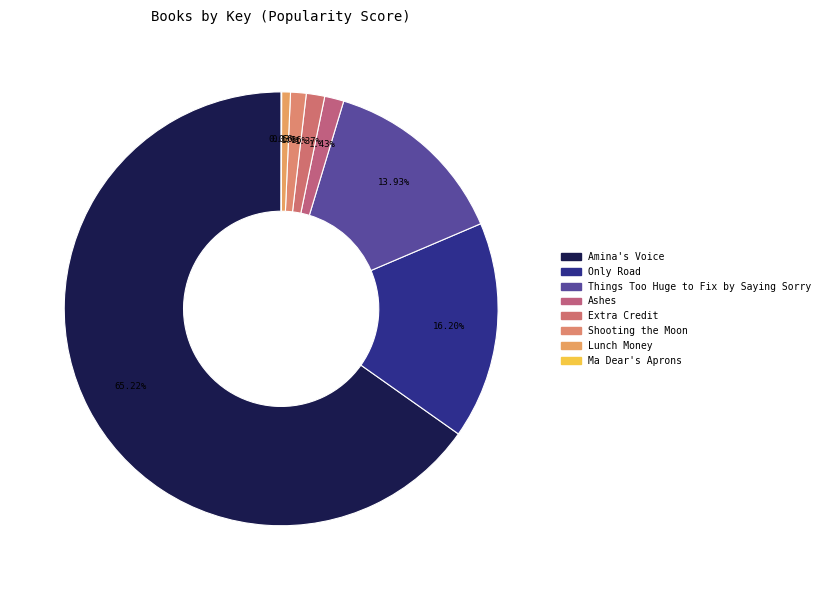

What is the majority slice?

Amina's Voice